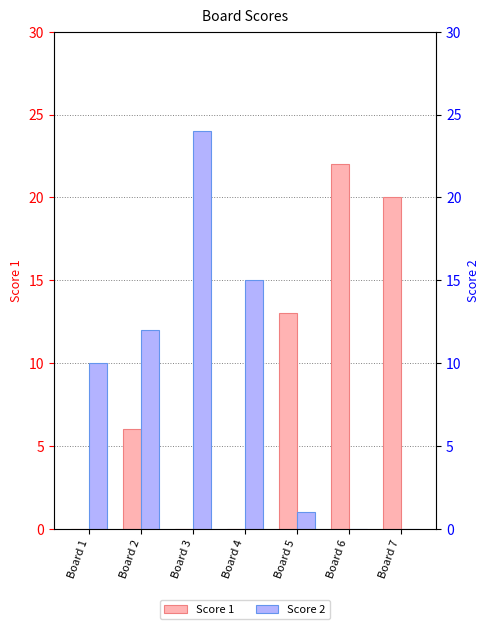

Reading left to right, what are all the values shown in this chart?

Score 1: Board 1=0	Board 2=6	Board 3=0	Board 4=0	Board 5=13	Board 6=22	Board 7=20
Score 2: Board 1=10	Board 2=12	Board 3=24	Board 4=15	Board 5=1	Board 6=0	Board 7=0